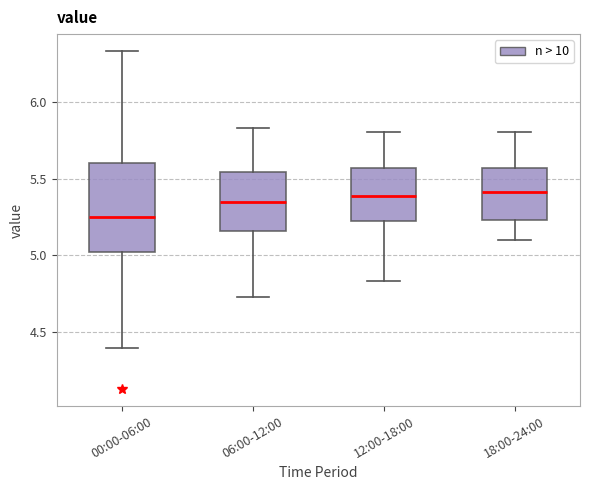

Which box is the tallest, from its lower edge to its upper edge?

00:00-06:00